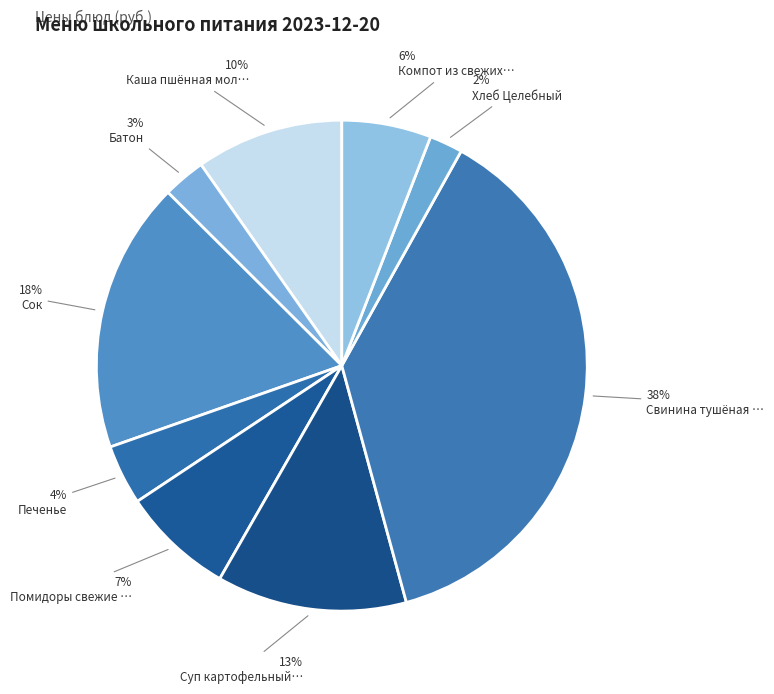

What is the smallest slice in the pie chart?

Хлеб Целебный